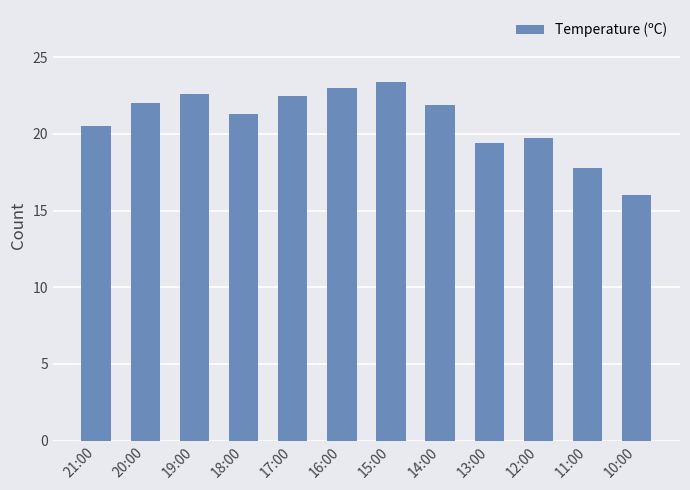

Which category has the highest value across all series?

15:00